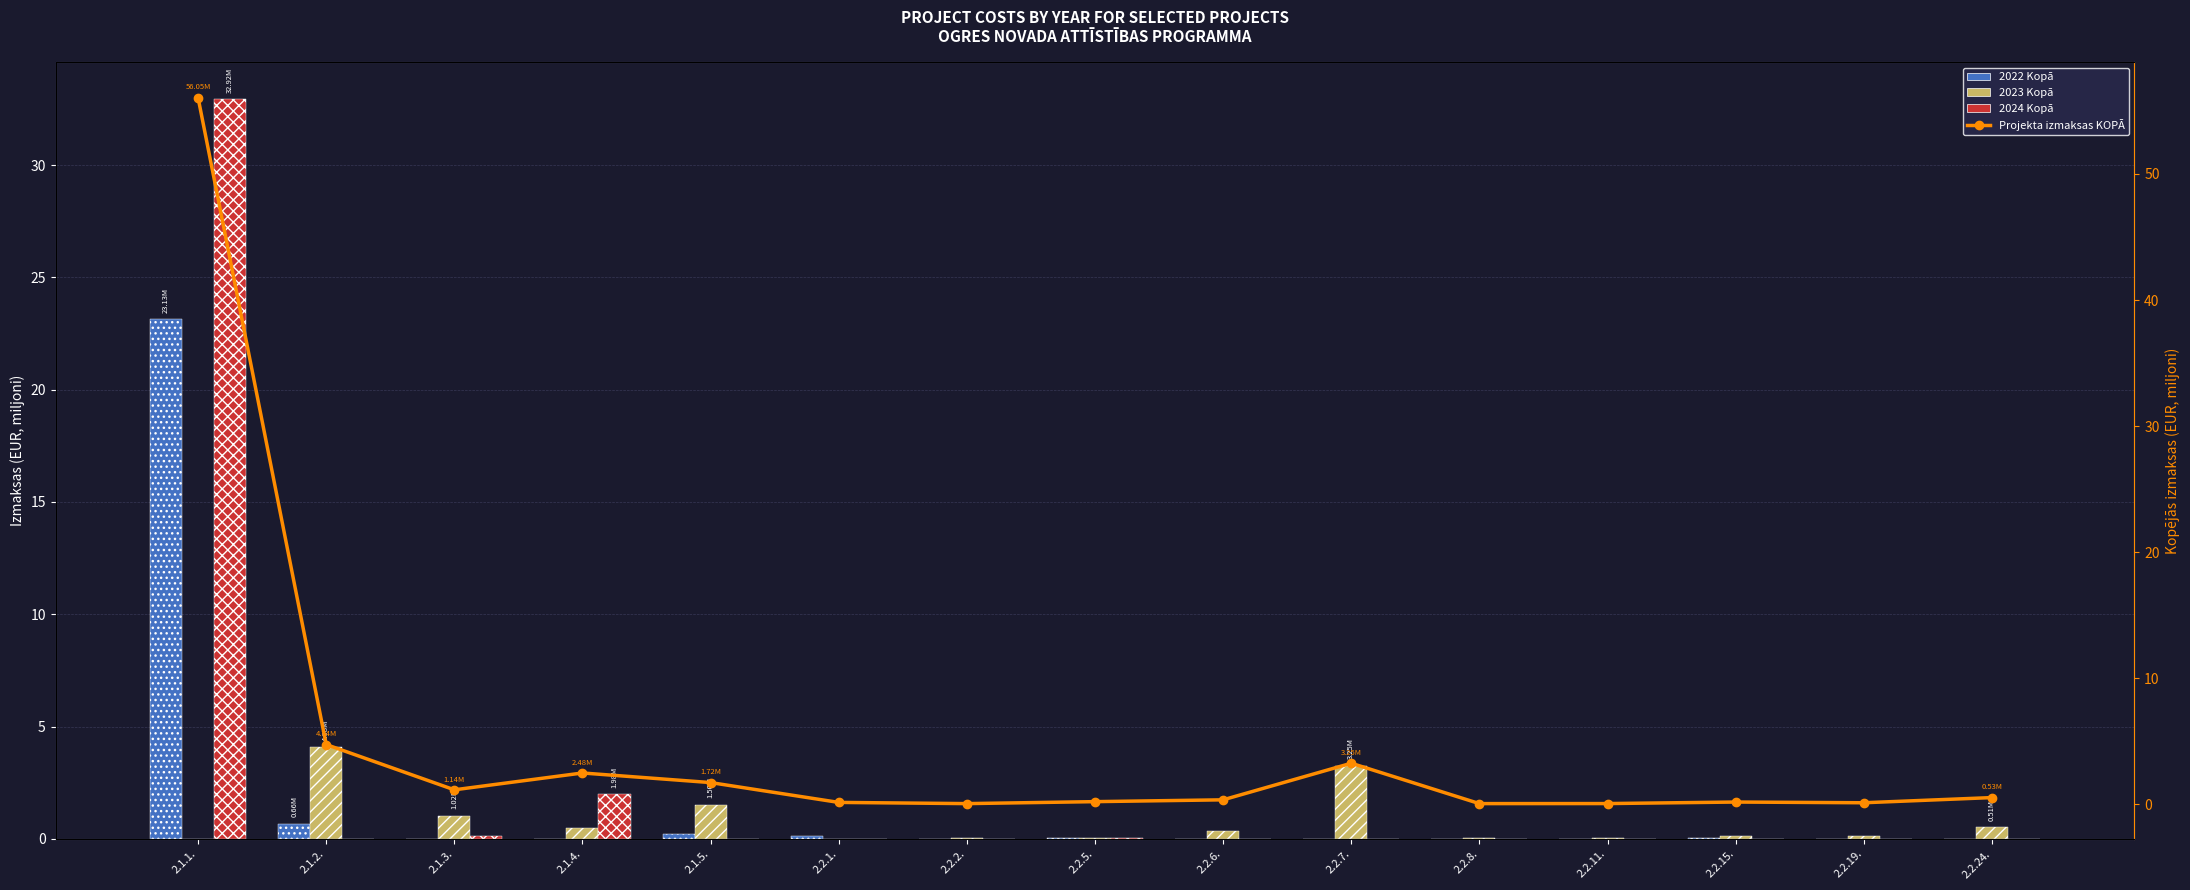

Where is 2023 Kopā nearest to the value 2?

2.1.5.